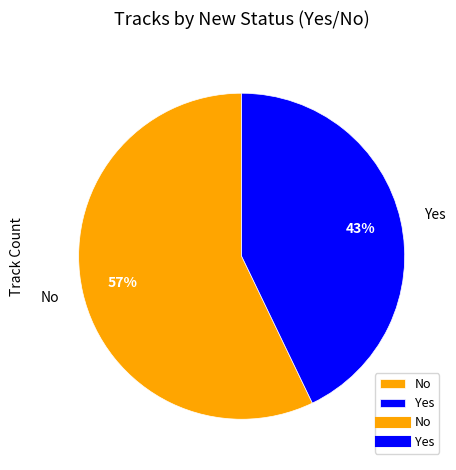

Does Yes represent more than half of the total?

No